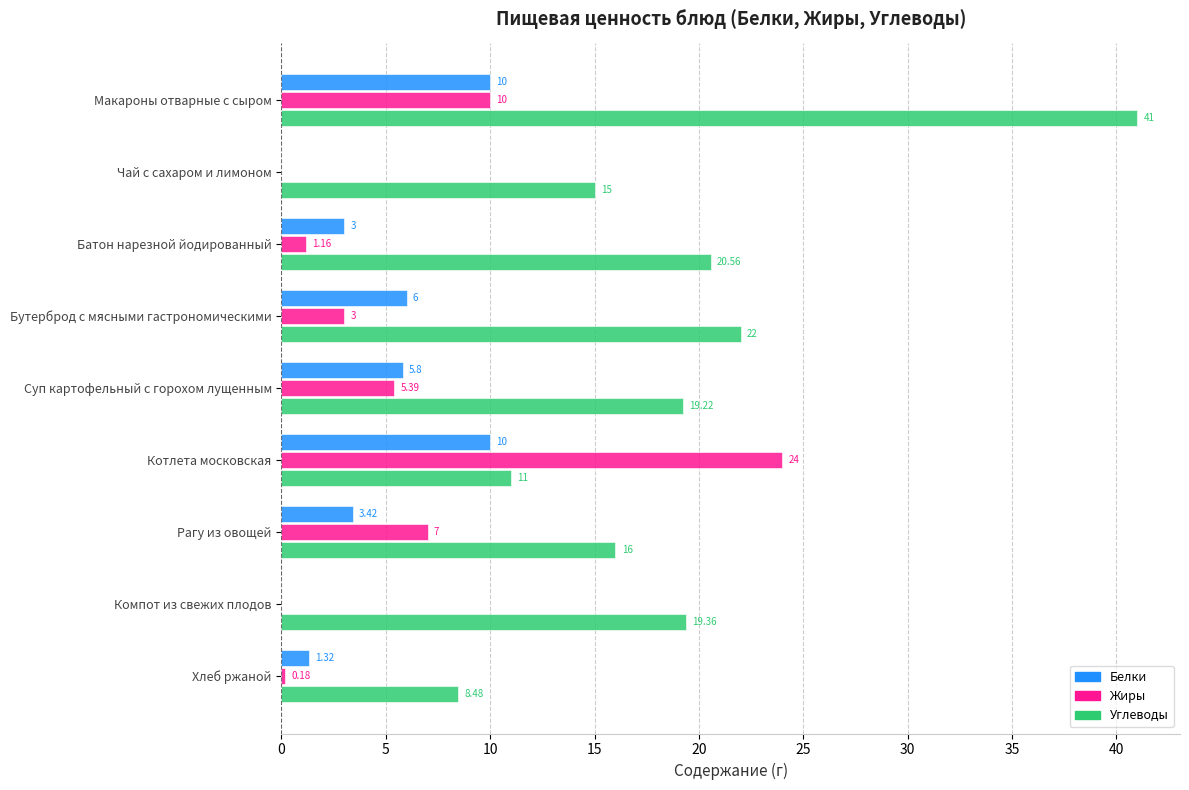

Which series has the widest spread of values?

Углеводы